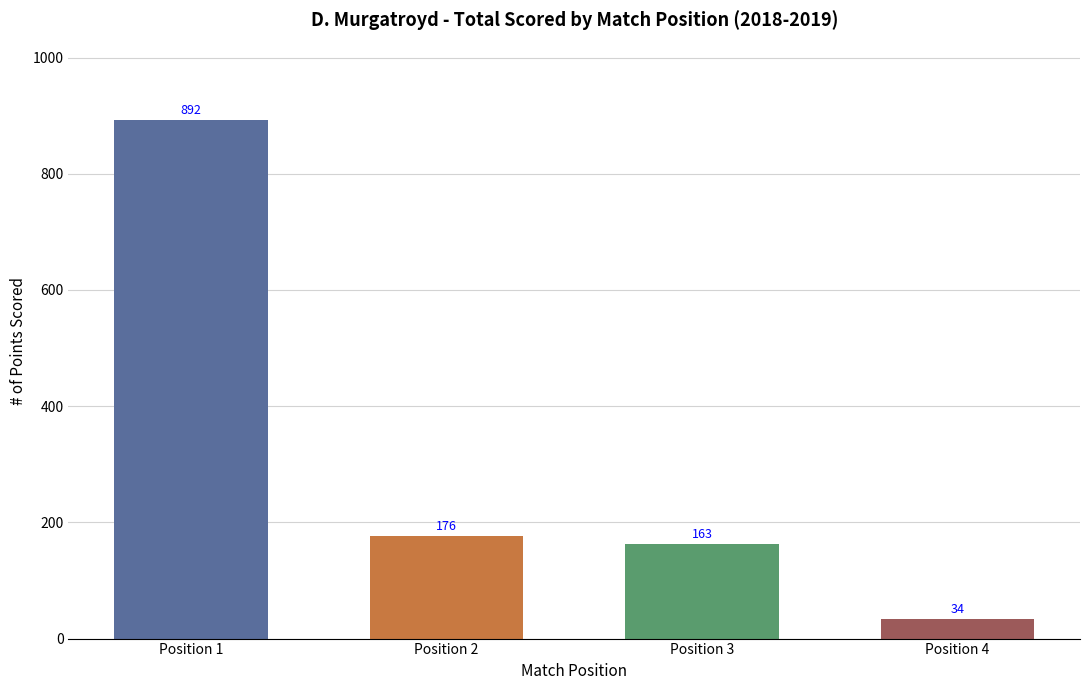

Which category has the highest value across all series?

Position 1